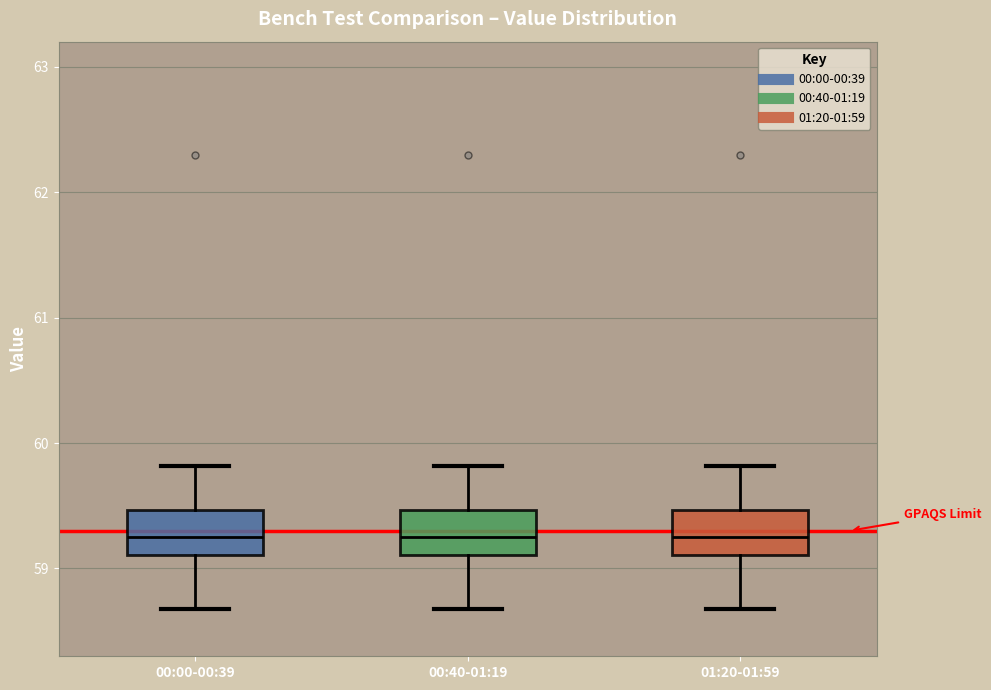

Reading left to right, transcribe this box plot: for each box, give where its median line is, the range the box spans, and where its two whiskers end, as read against the y-axis. The values are not printed on the chart, so give them approximately, as read against the axis.

00:00-00:39: median 59.3, box 59.1 to 59.5, whiskers 58.7 to 59.8
00:40-01:19: median 59.3, box 59.1 to 59.5, whiskers 58.7 to 59.8
01:20-01:59: median 59.3, box 59.1 to 59.5, whiskers 58.7 to 59.8